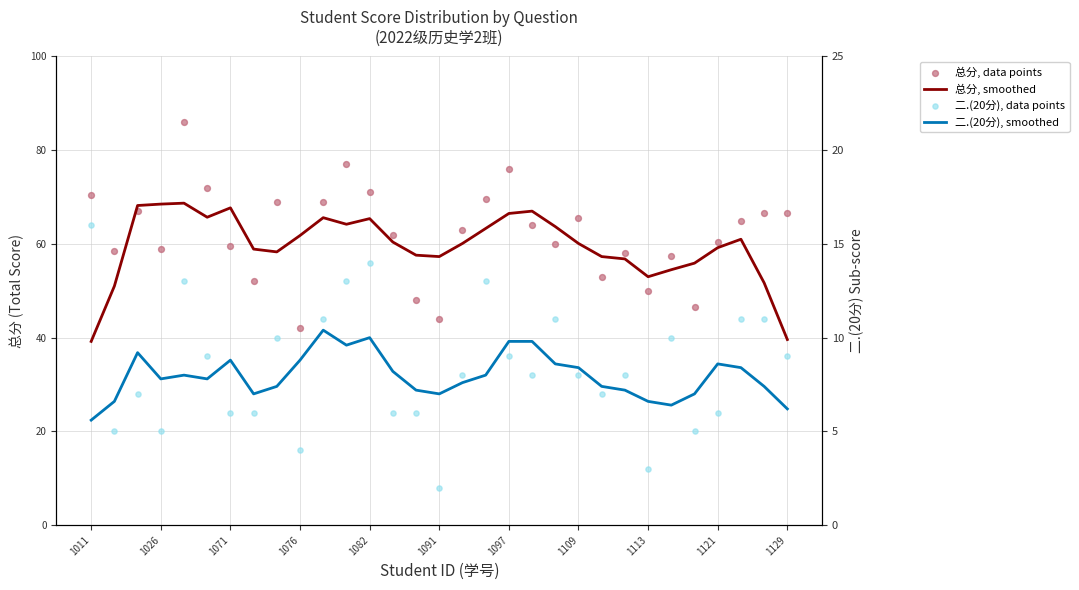

What are all the series names shown in the legend?

总分, smoothed, 总分, data points, 二.(20分), smoothed, 二.(20分), data points